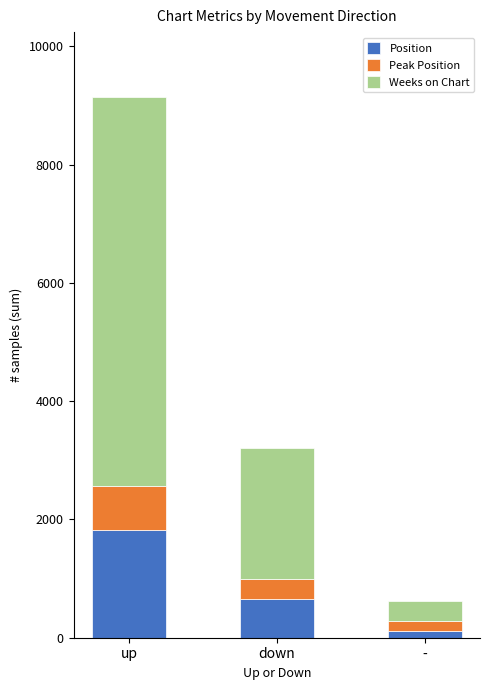

At which category is the sum across all series the highest?

up